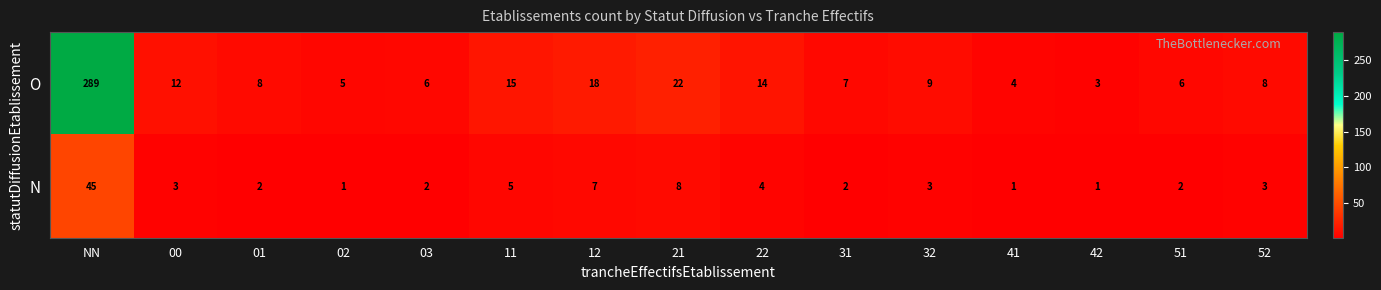

Rank the series by their maximum value, from highest to lowest.

O, N